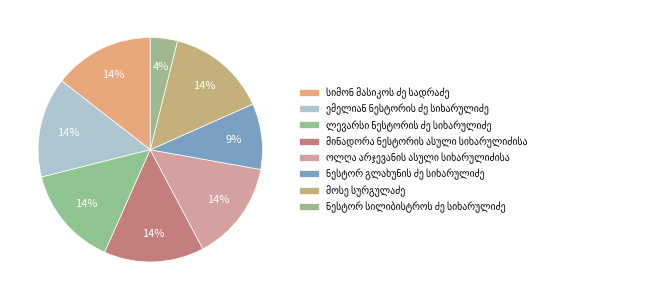

Rank the categories by value from lowest to highest.

ნესტორ სილიბისტროს ძე სიხარულიძე, ნესტორ გლახუნის ძე სიხარულიძე, ლევარსი ნესტორის ძე სიხარულიძე, მინადორა ნესტორის ასული სიხარულიძისა, ოლღა არჯევანის ასული სიხარულიძისა, მოსე სურგულაძე, ემელიან ნესტორის ძე სიხარულიძე, სიმონ მასიკოს ძე სადრაძე